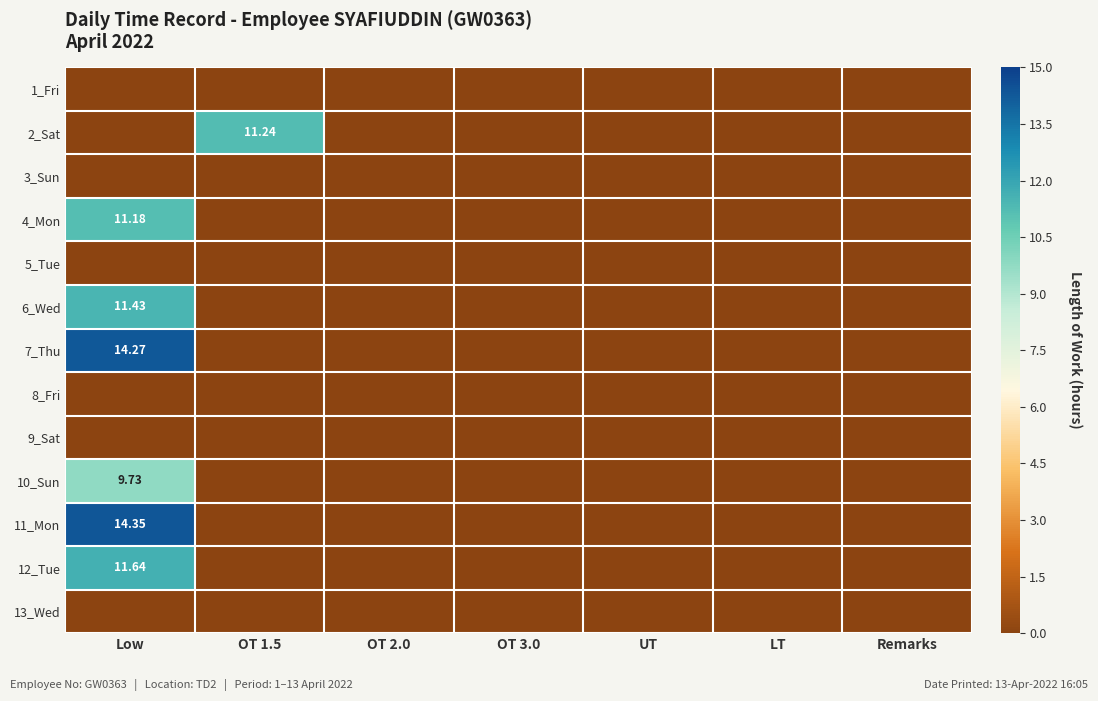

What is the sum of all 10_Sun values?

9.7